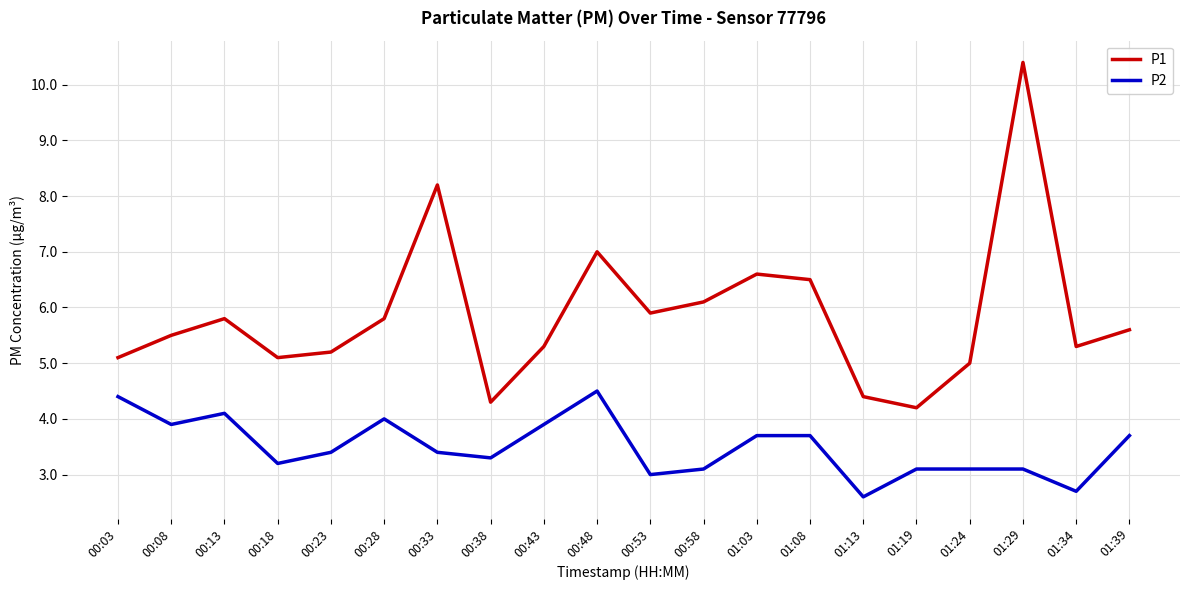

What is the difference between the maximum and minimum values in the P1 series?

6.2